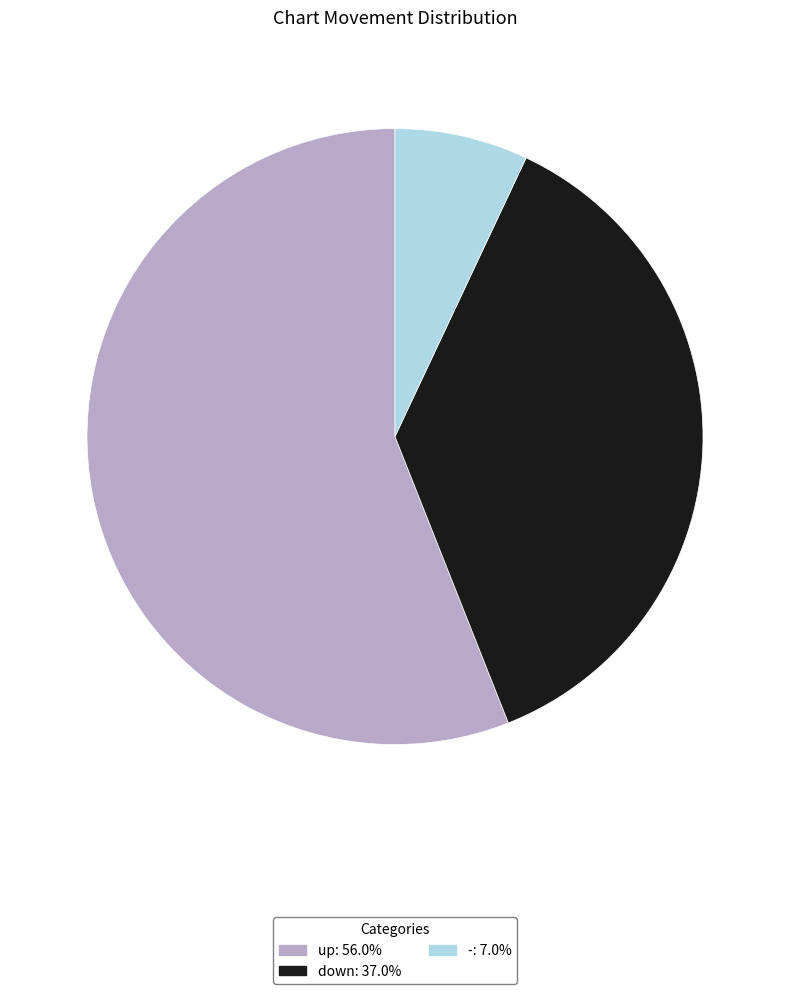

What is the largest slice in the pie chart?

up